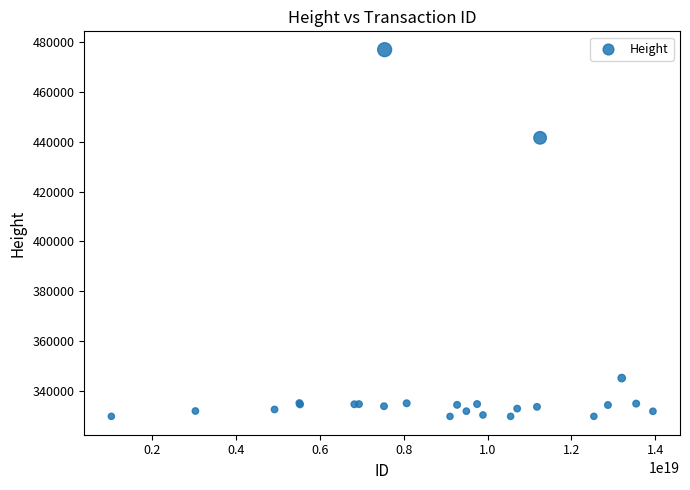

What Y value in the scatter plot is closest to 403389?

441647